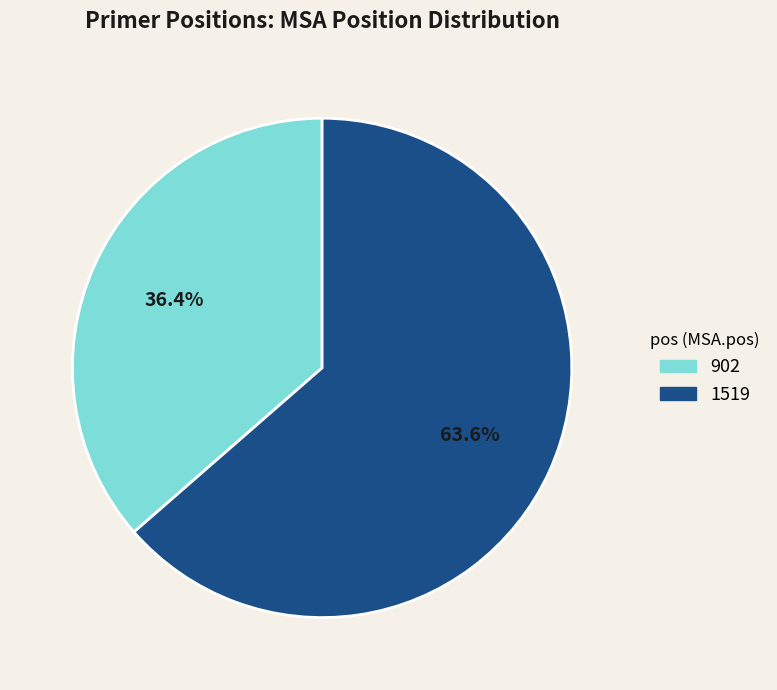

What is the total percentage of 902 and 1519?

100.0%